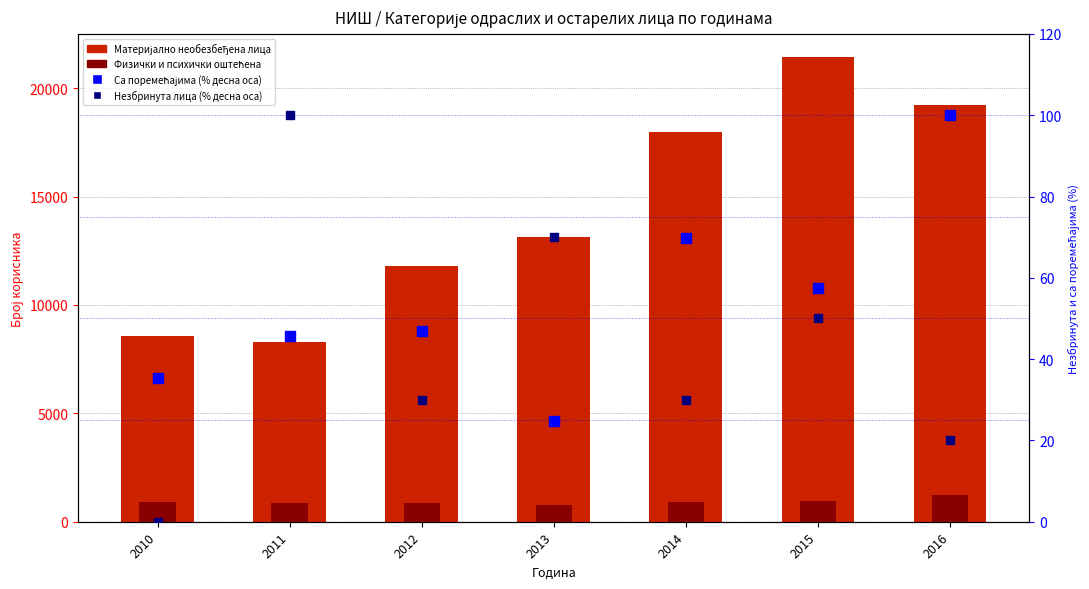

Which series has the largest total across all categories?

Материјално необезбеђена одрасла и остарела лица